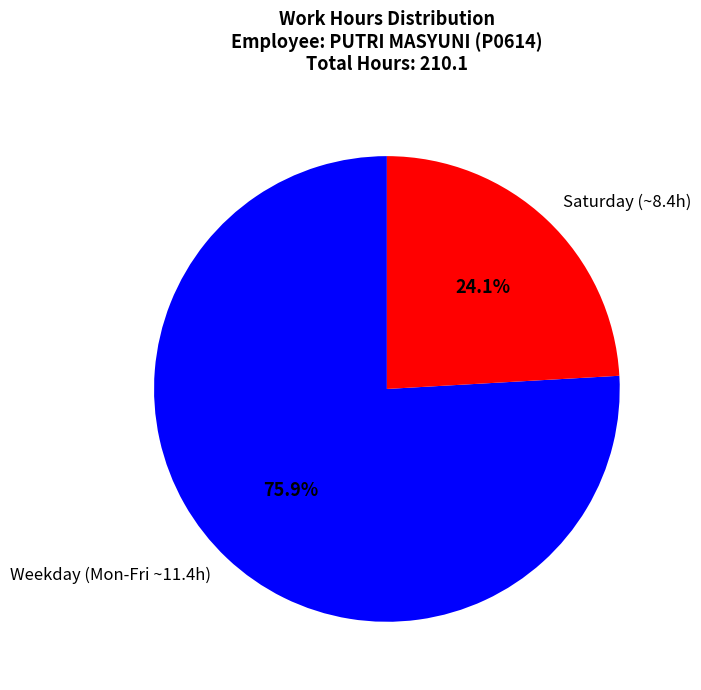

What percentage do Weekday (Mon-Fri ~11.4h) and Saturday (~8.4h) together represent?

100.0%